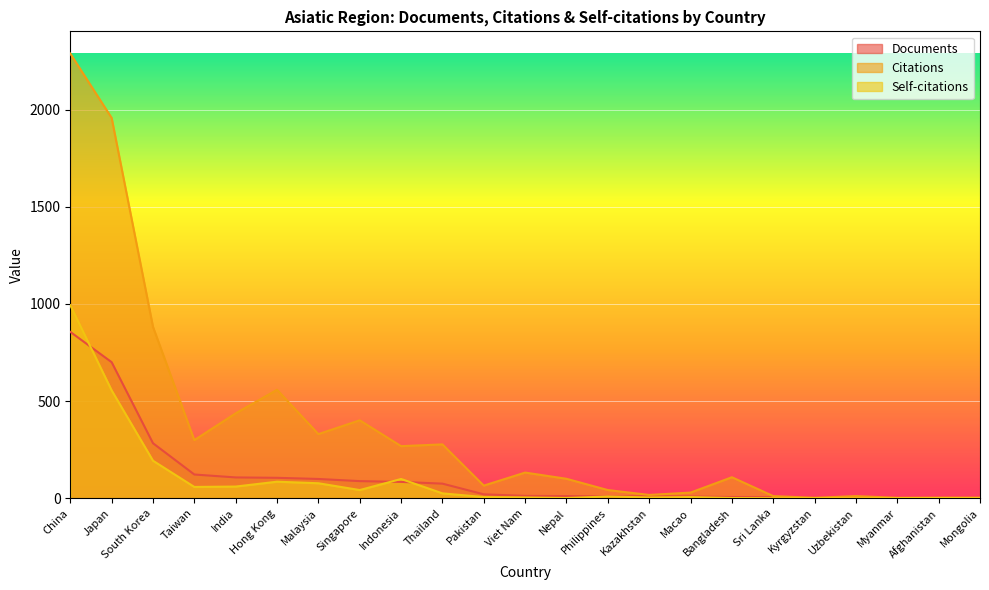

Reading left to right, what are all the values shown in this chart?

Documents: 856	700	283	122	107	105	99	88	84	75	20	12	11	10	10	9	6	5	2	2	1	1	1
Citations: 2288	1957	882	299	437	558	330	401	268	277	65	132	100	42	17	29	108	11	2	11	2	3	3
Self-citations: 993	555	193	58	60	85	77	42	99	25	6	4	1	9	4	6	1	0	0	0	0	1	0